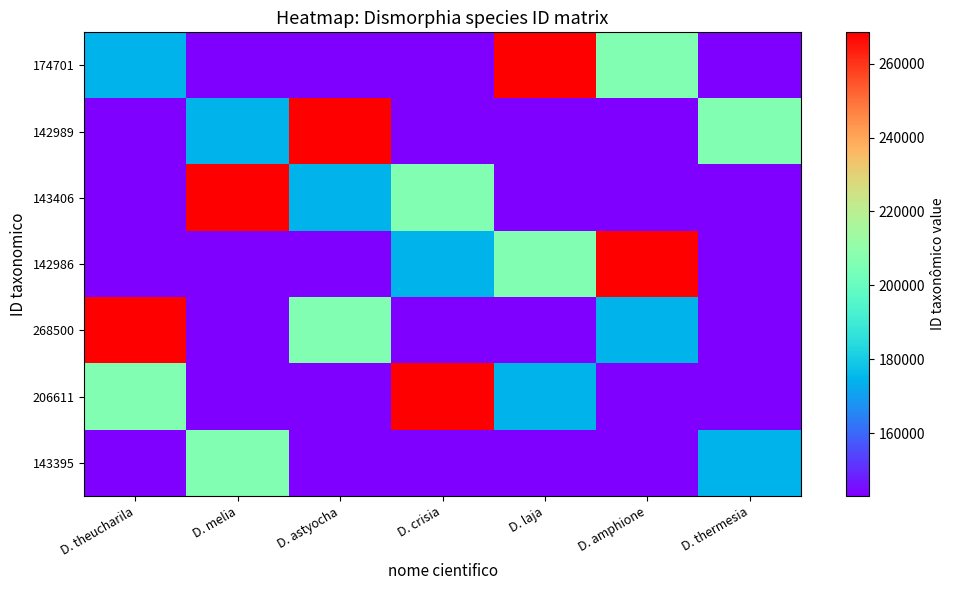

Reading right to left, transcribe all the data shown in this chart.

174701: D. thermesia=143395	D. amphione=206611	D. laja=268500	D. crisia=142986	D. astyocha=143406	D. melia=142989	D. theucharila=174701
142989: D. thermesia=206611	D. amphione=142986	D. laja=143406	D. crisia=143395	D. astyocha=268500	D. melia=174701	D. theucharila=142989
143406: D. thermesia=142986	D. amphione=143395	D. laja=142989	D. crisia=206611	D. astyocha=174701	D. melia=268500	D. theucharila=143406
142986: D. thermesia=142989	D. amphione=268500	D. laja=206611	D. crisia=174701	D. astyocha=143395	D. melia=143406	D. theucharila=142986
268500: D. thermesia=143406	D. amphione=174701	D. laja=143395	D. crisia=142989	D. astyocha=206611	D. melia=142986	D. theucharila=268500
206611: D. thermesia=142989	D. amphione=143406	D. laja=174701	D. crisia=268500	D. astyocha=142986	D. melia=143395	D. theucharila=206611
143395: D. thermesia=174701	D. amphione=142989	D. laja=142986	D. crisia=143406	D. astyocha=142989	D. melia=206611	D. theucharila=143395